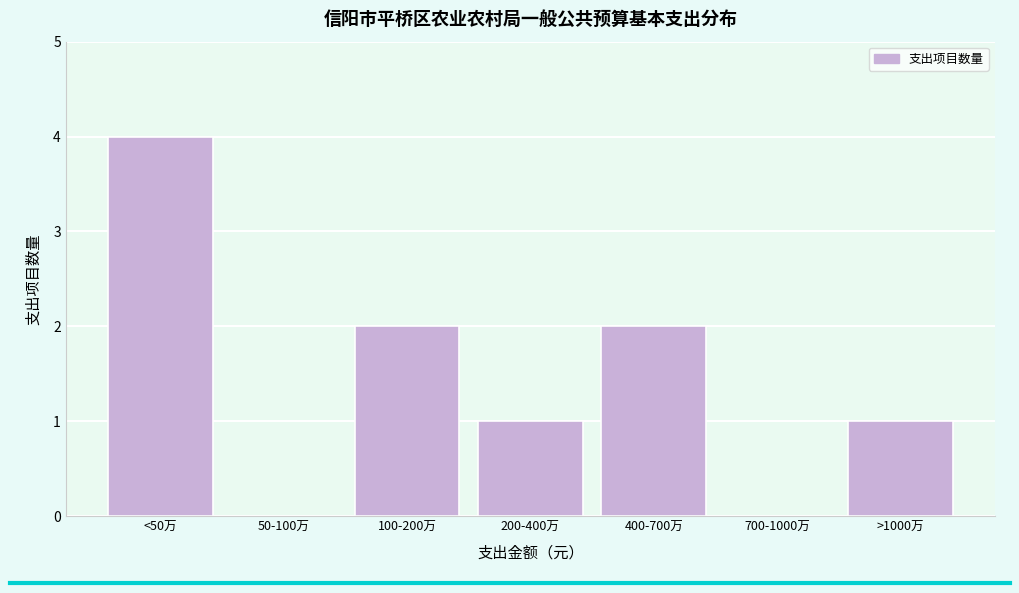

Reading left to right, extract all data points from this chart.

<50万=4	50-100万=0	100-200万=2	200-400万=1	400-700万=2	700-1000万=0	>1000万=1